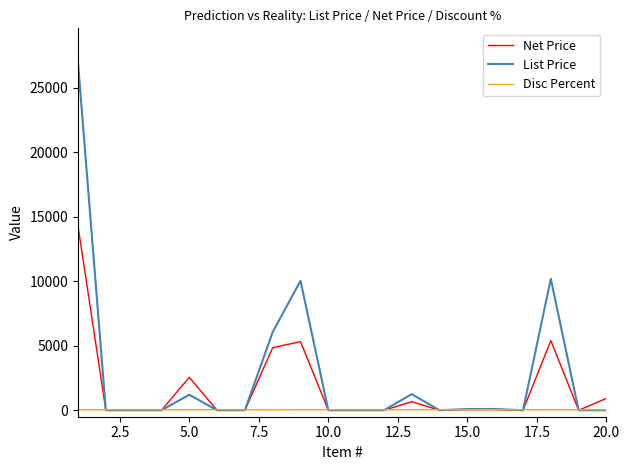

What is the average value of the List Price series?

2791.1